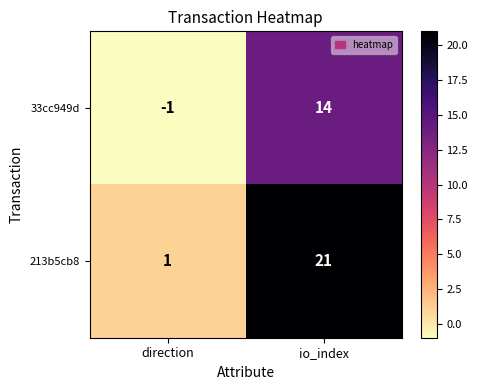

Reading right to left, transcribe all the data shown in this chart.

33cc949d: 14	-1
213b5cb8: 21	1